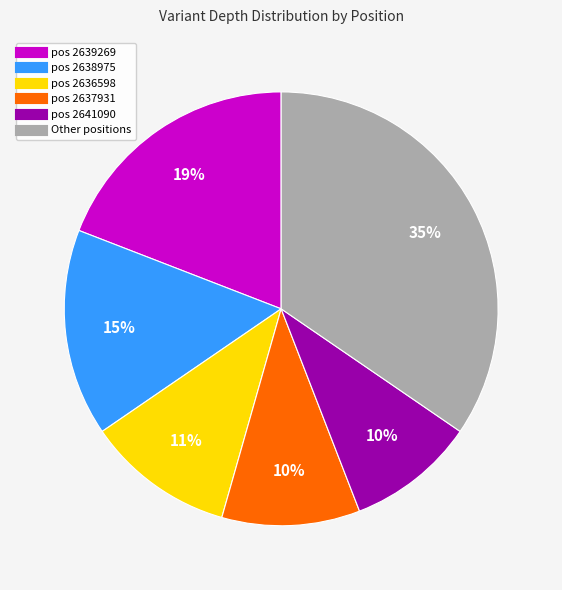

Does any single category account for the majority?

No